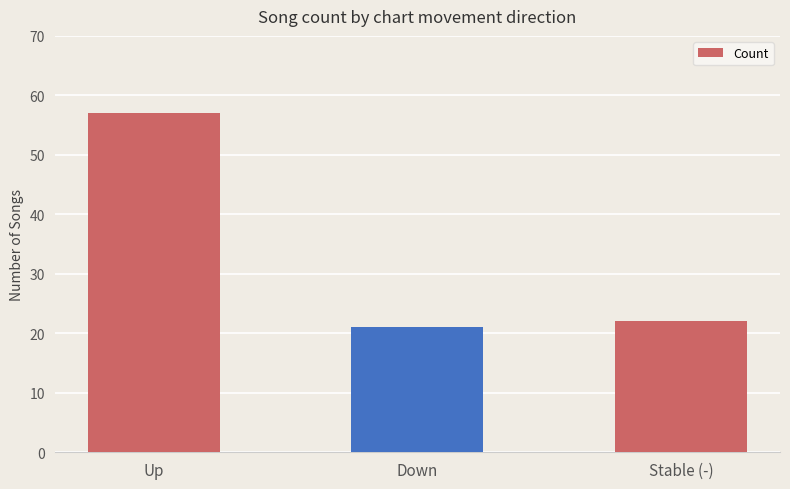

What is the label of the 2nd bar from the left?

Down